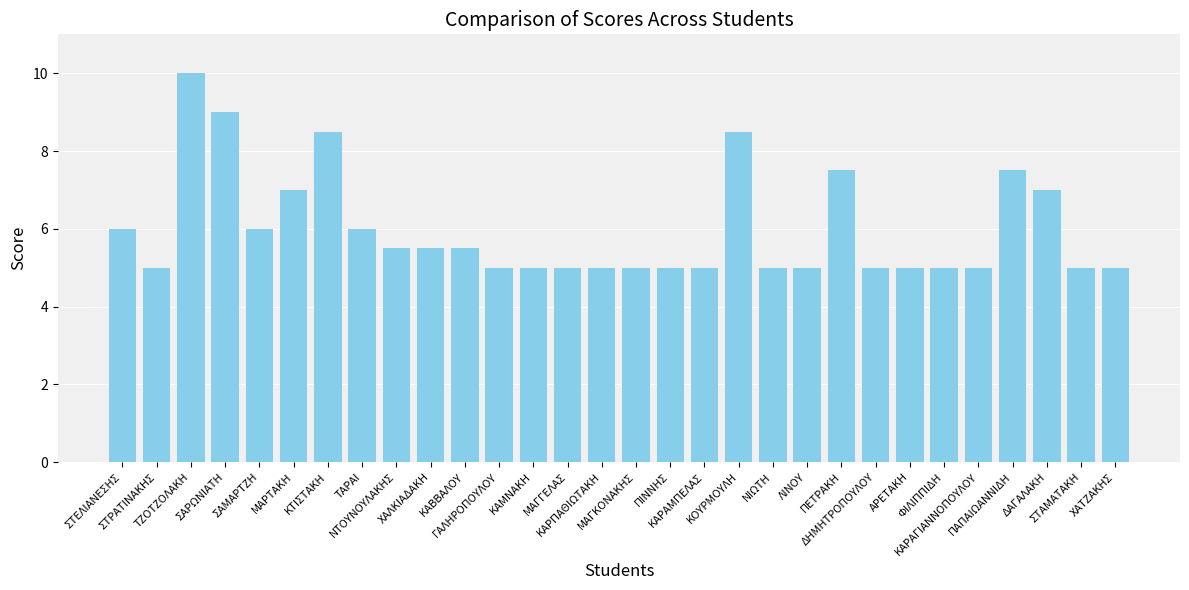

What is the value of the 21st bar from the left?

5.0